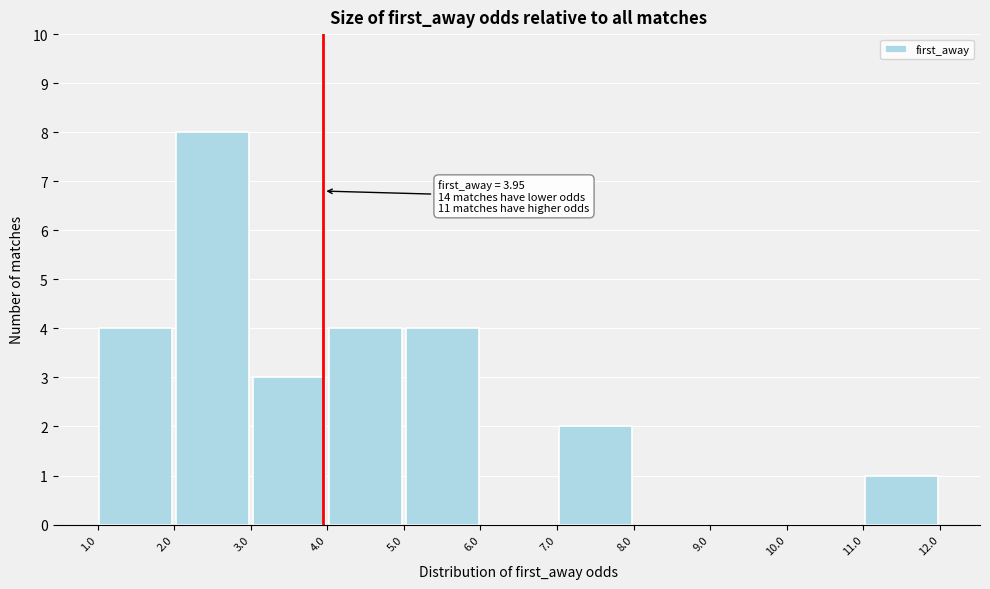

Over which range of the x-axis is the bar tallest?

2.0 to 3.0